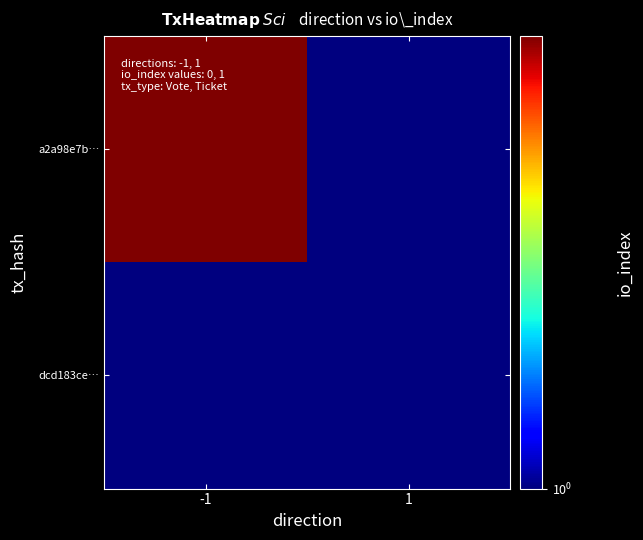

At how many categories does at least one series exceed 1?

1